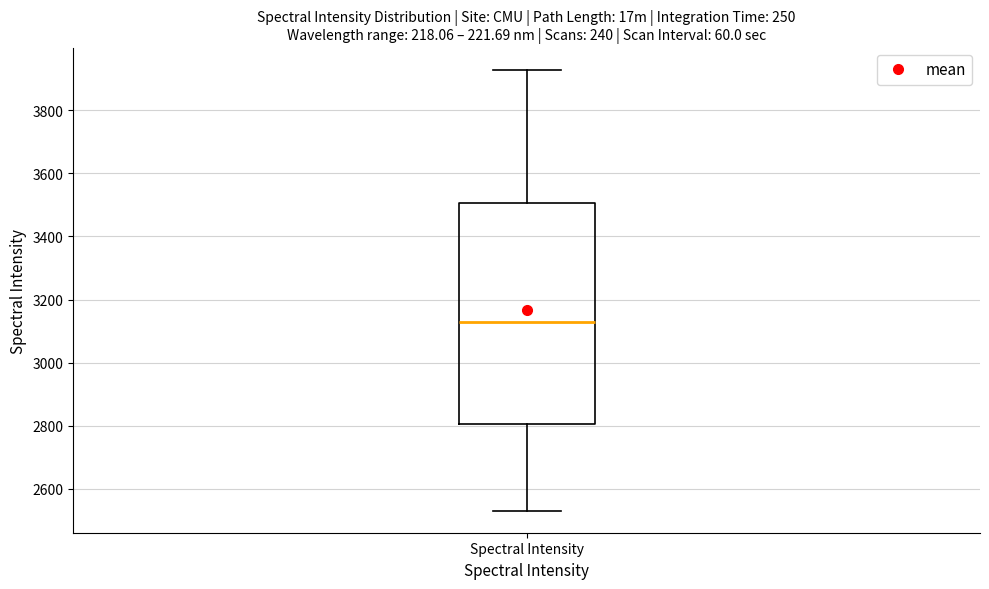

Read this box plot against the y-axis: the position of the median line, the range covered by the box, and the ends of both whiskers. The values are not printed on the chart, so give them approximately, as read against the axis.

median 3120, box 2800 to 3500, whiskers 2540 to 3920